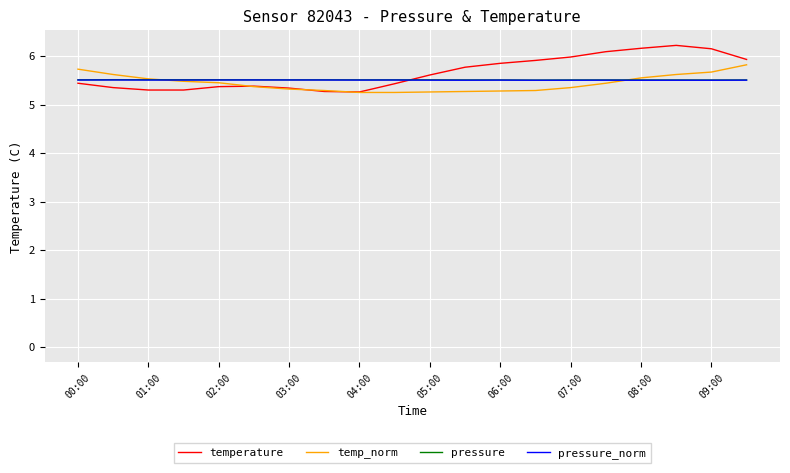

How many times do temperature and pressure_norm cross each other?

1